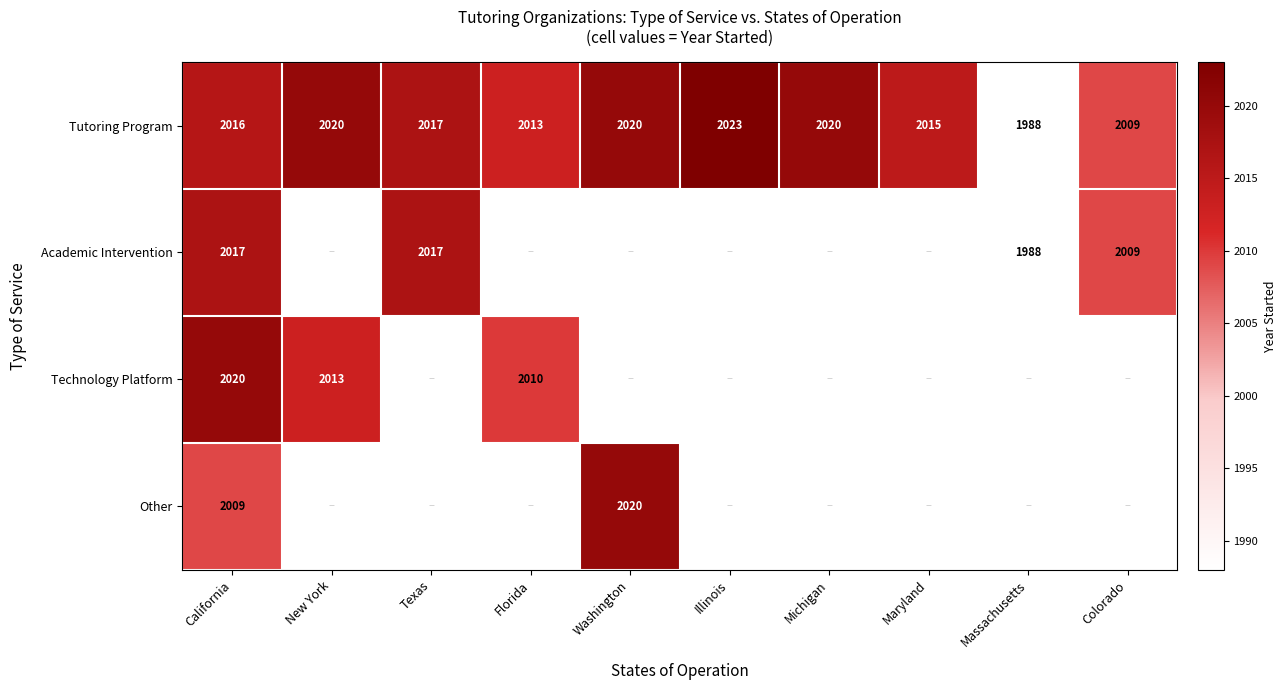

What is the greatest value displayed?

2023.0